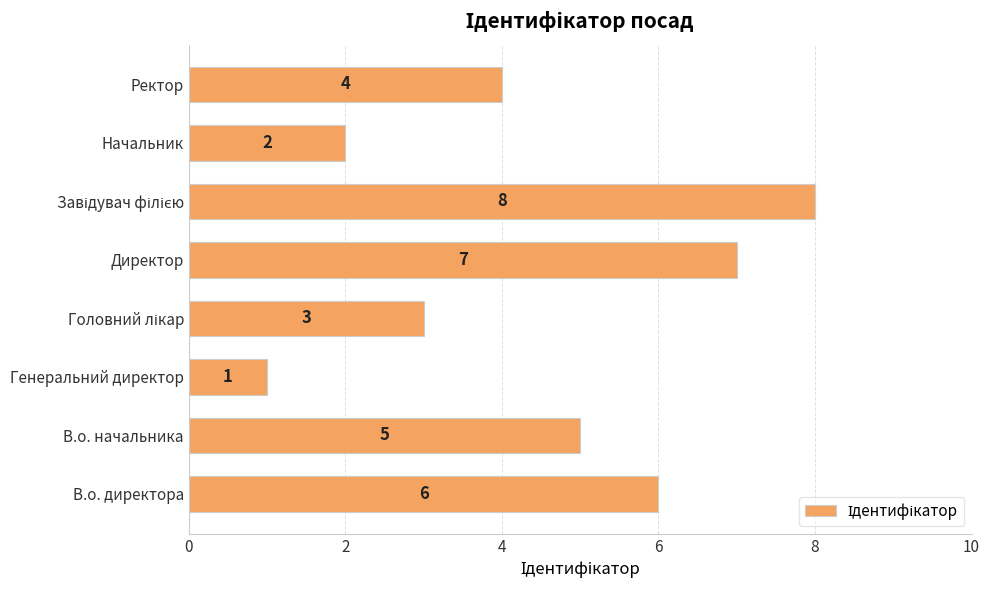

What is the sum of all values?

36